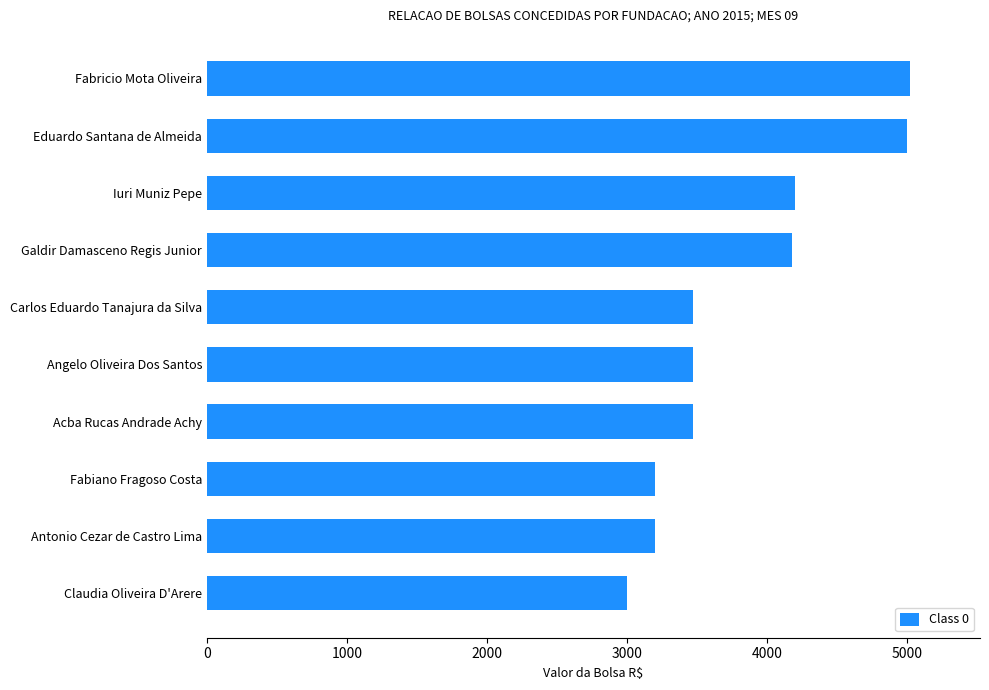

Are the bars grouped side by side (vs. stacked)?

No